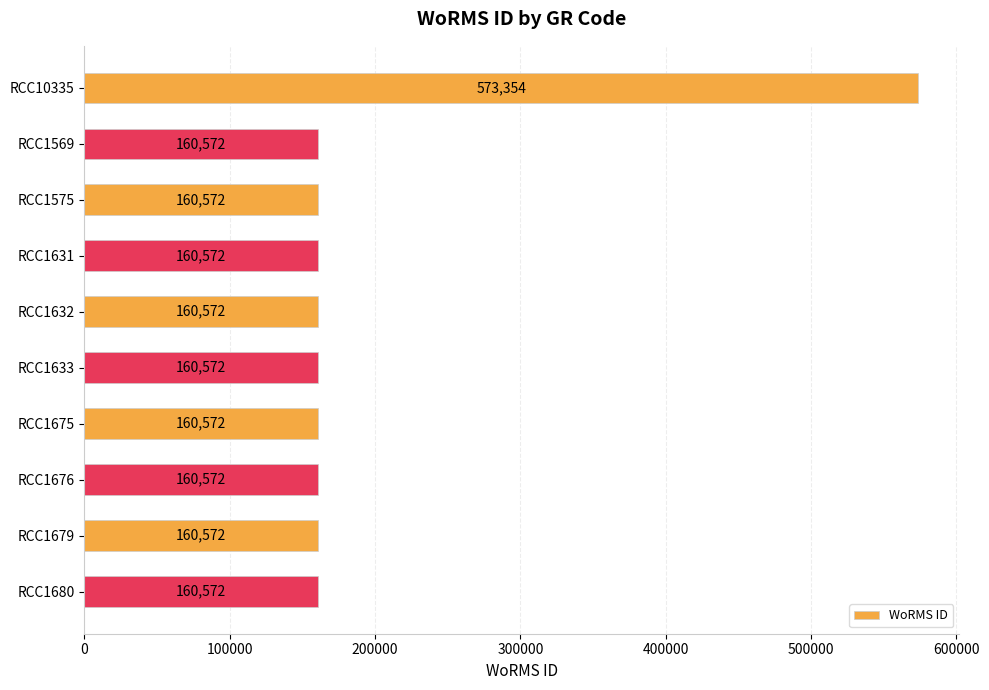

What position from the bottom is RCC1632?

6